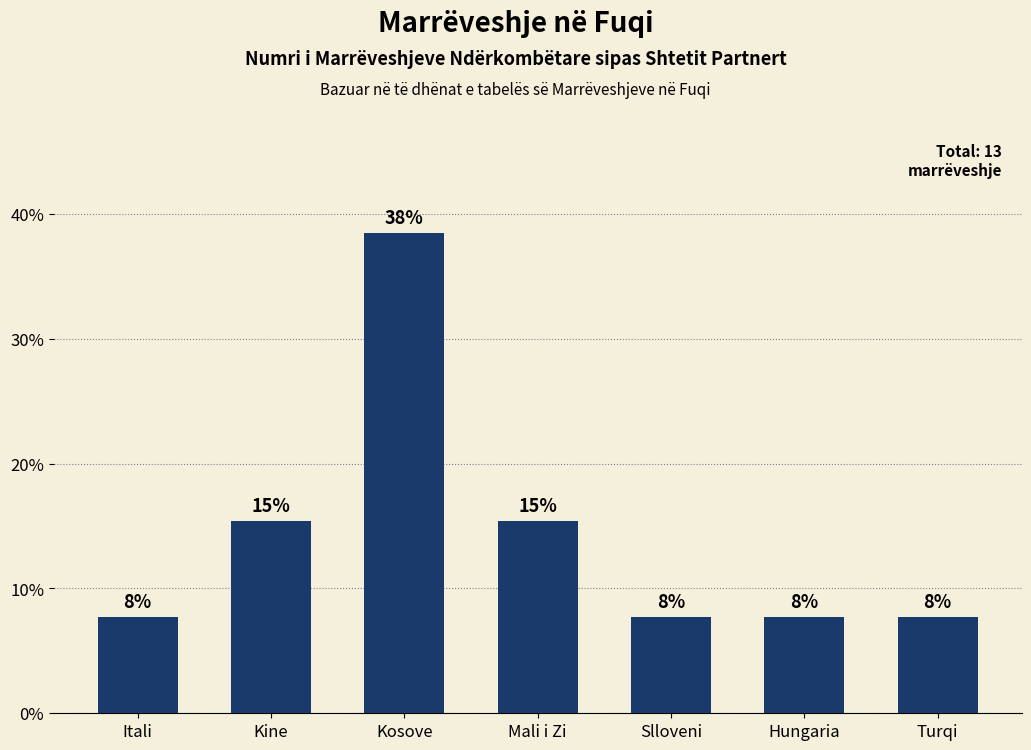

Reading left to right, what are all the values shown in this chart?

Itali=7.7	Kine=15.4	Kosove=38.5	Mali i Zi=15.4	Slloveni=7.7	Hungaria=7.7	Turqi=7.7